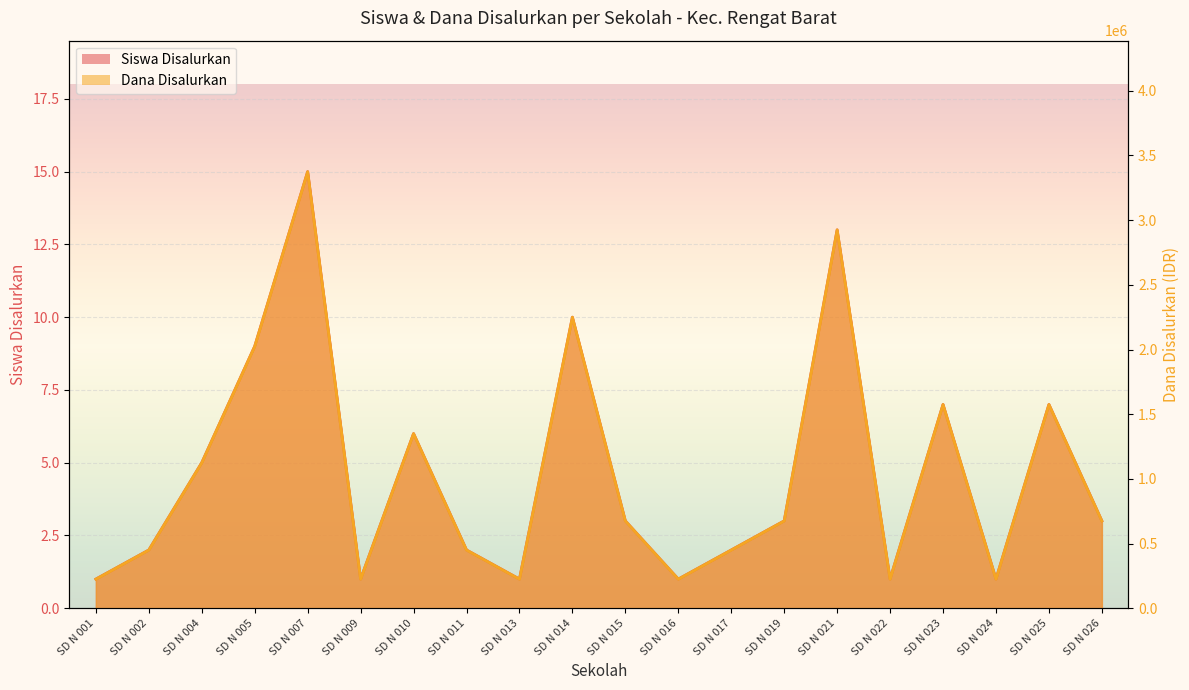

What are all the series names shown in the legend?

Siswa Disalurkan, Dana Disalurkan